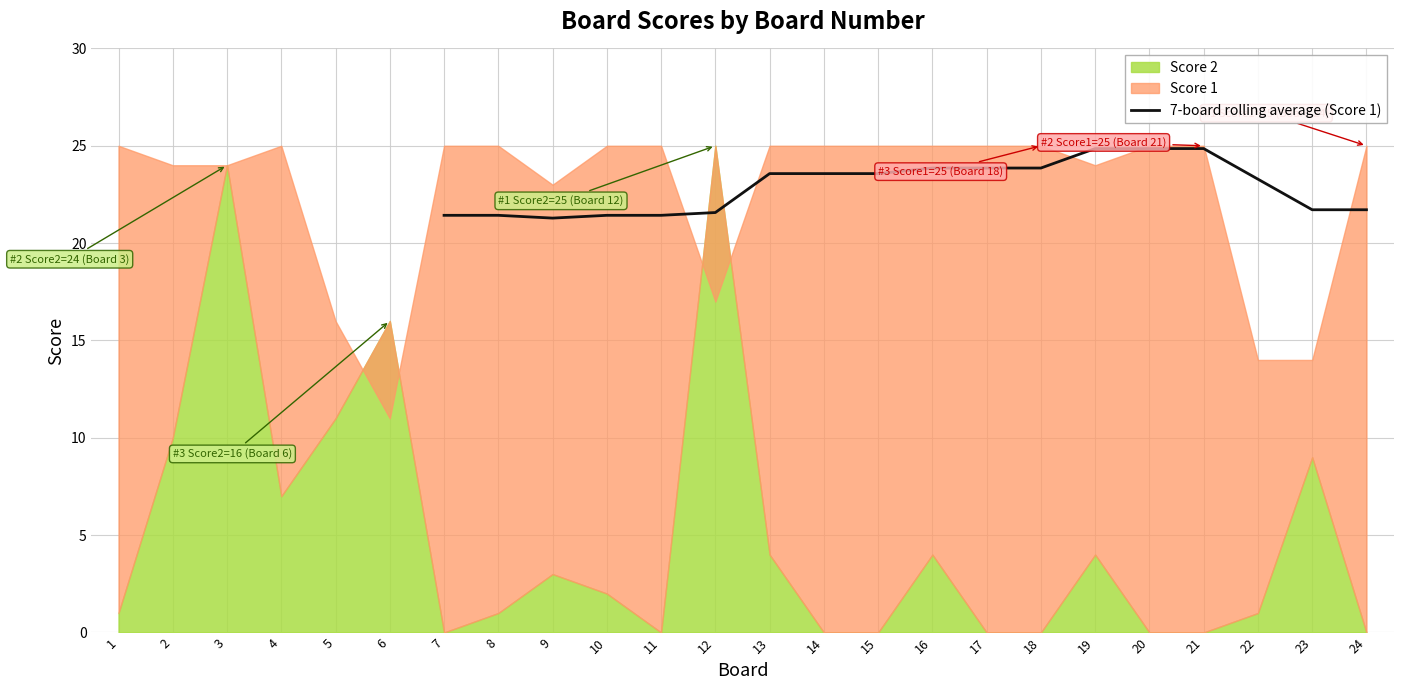

What is the maximum value for 7-board rolling average (Score 1)?

24.9